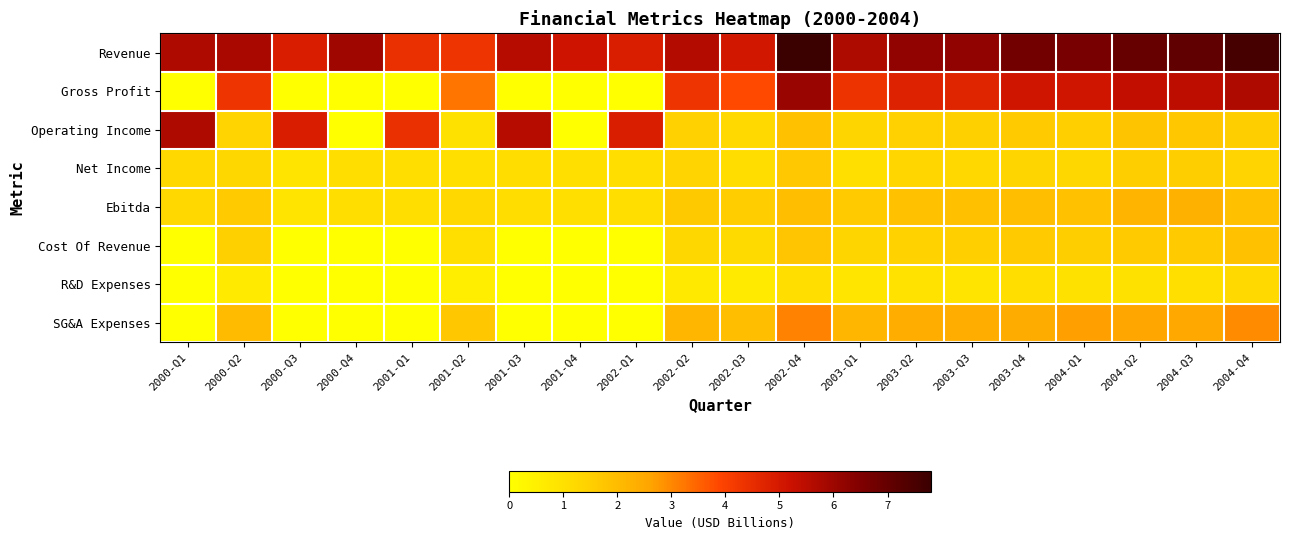

Which series has the largest total across all categories?

Revenue